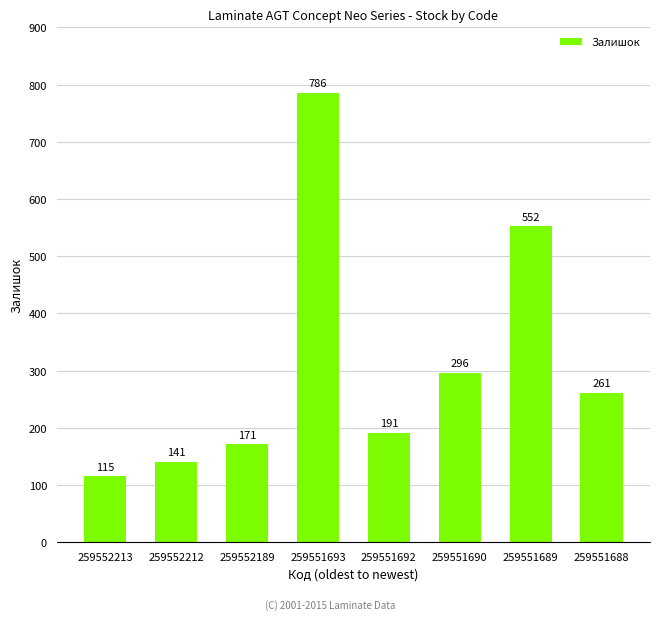

Are the bars horizontal?

No